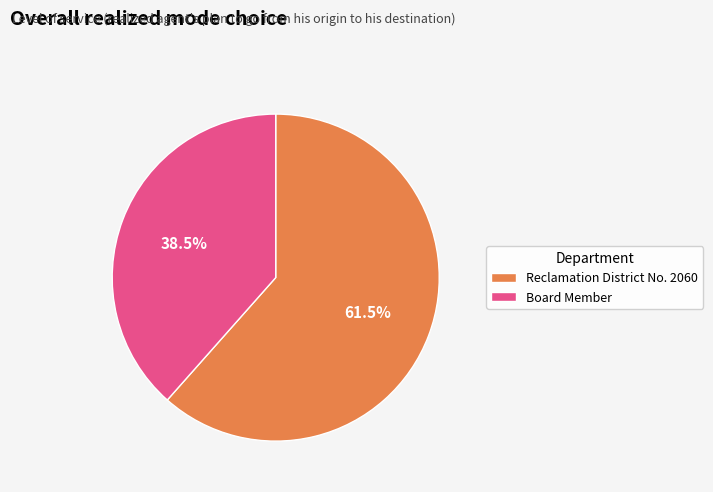

To the nearest percent, what is the difference between the Reclamation District No. 2060 and Board Member slice percentages?

23%